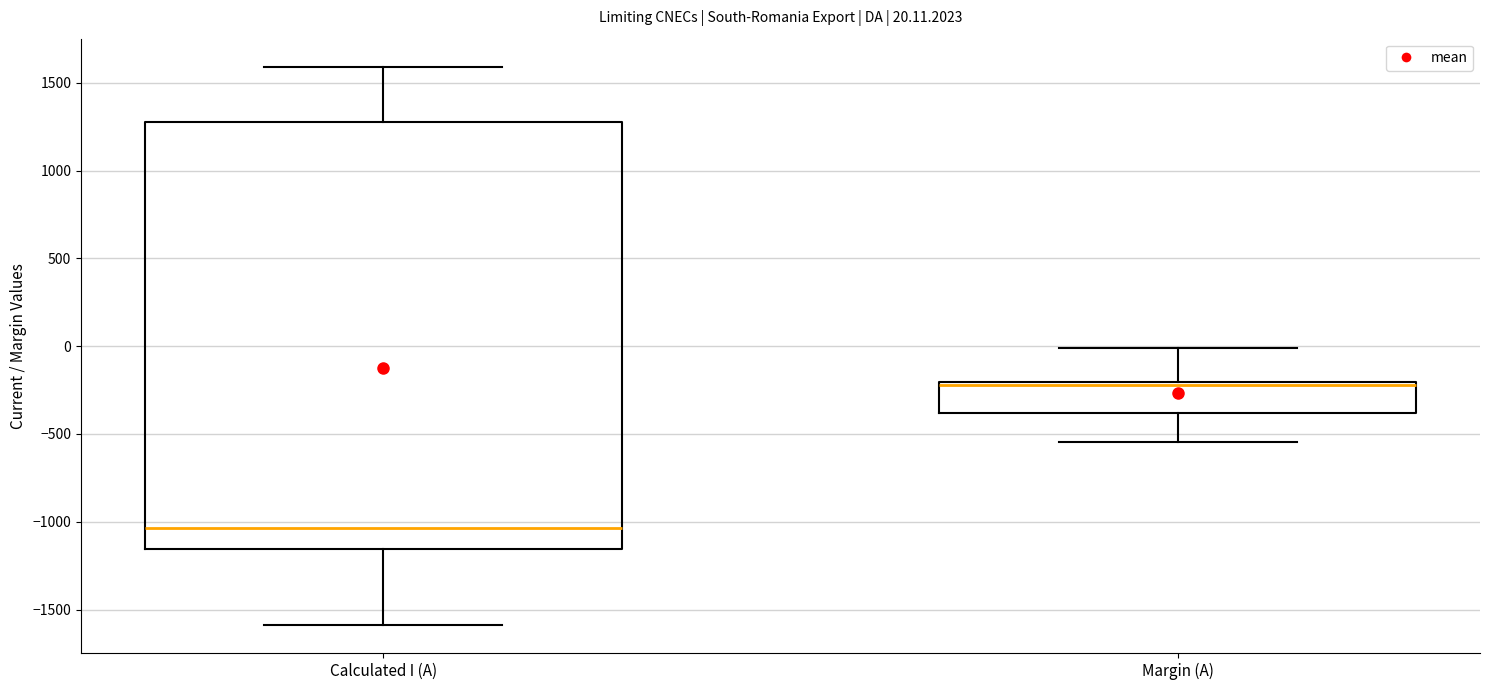

Which box's median line is the lowest?

Calculated I (A)